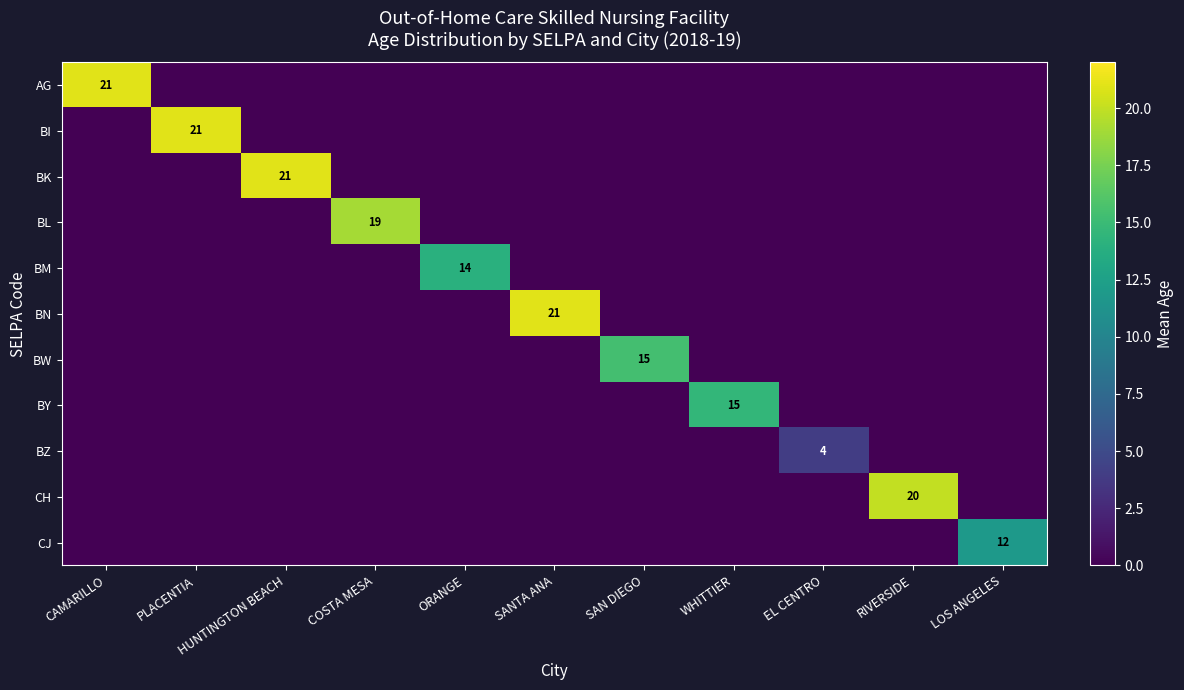

What is the sum of all BM values?

14.0